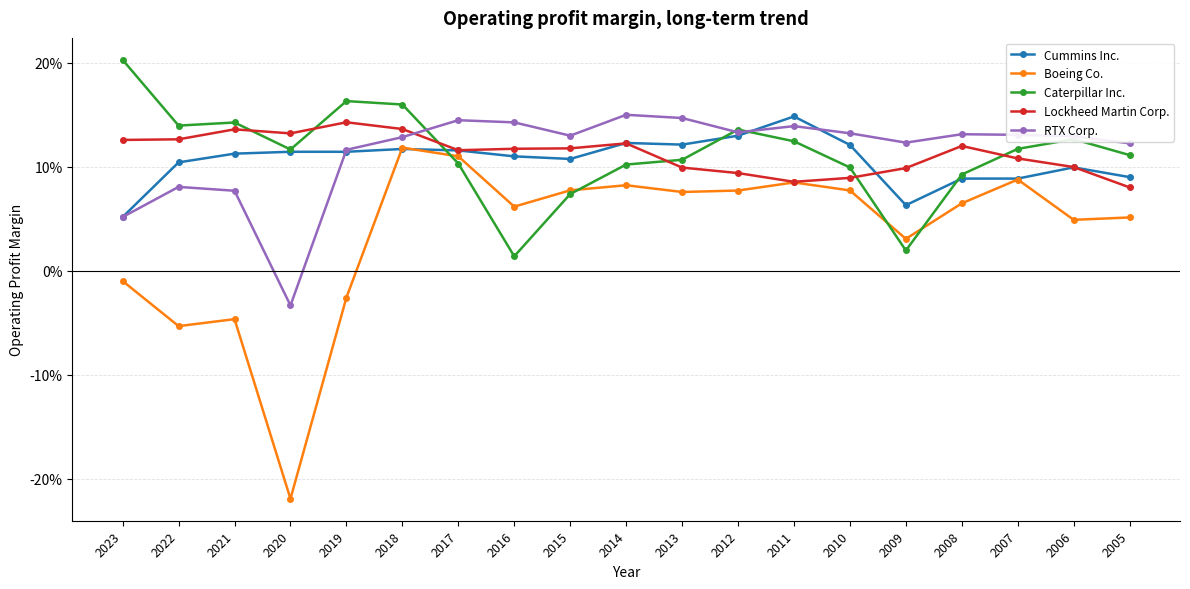

What is the spread (max minus min) of values at 2011?

0.1